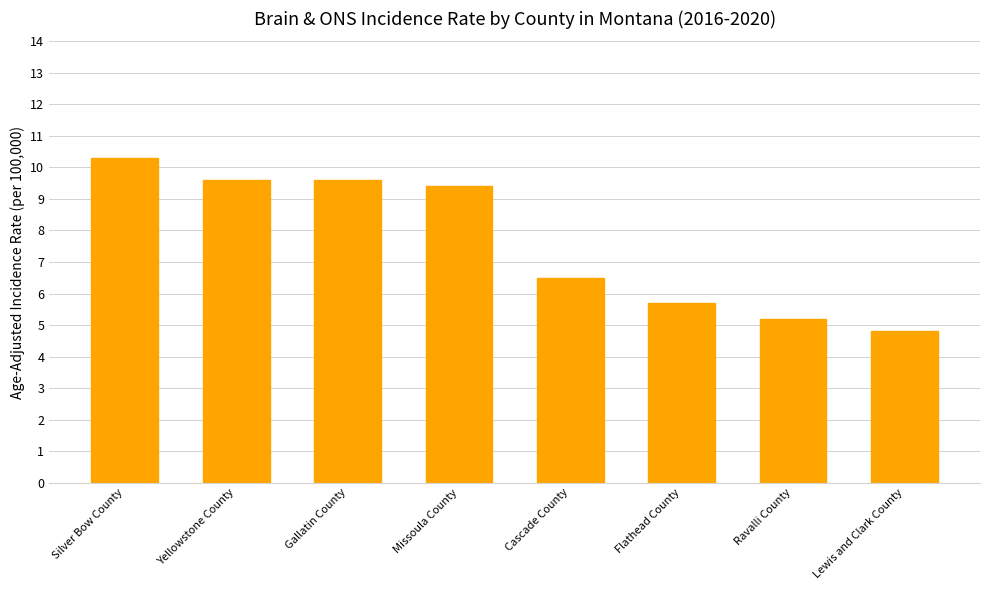

What is the sum of the values at Silver Bow County and Ravalli County?

15.5